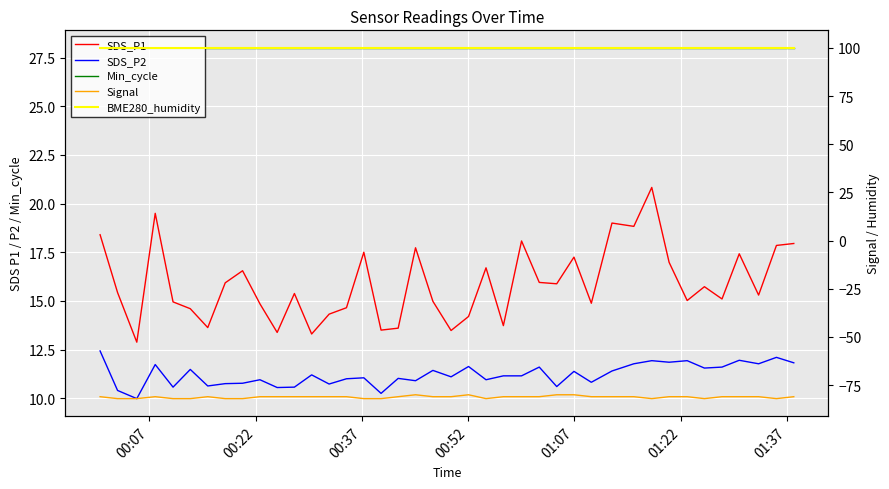

True or false: SDS_P2 and Signal cross at least once.

False